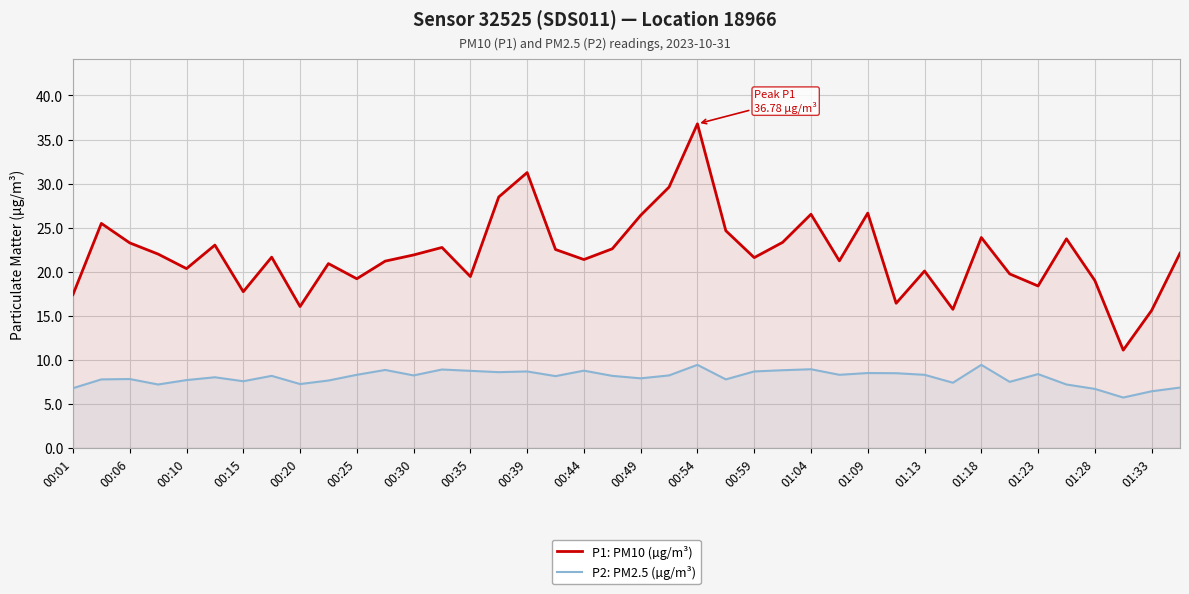

What is the greatest value displayed?

36.8